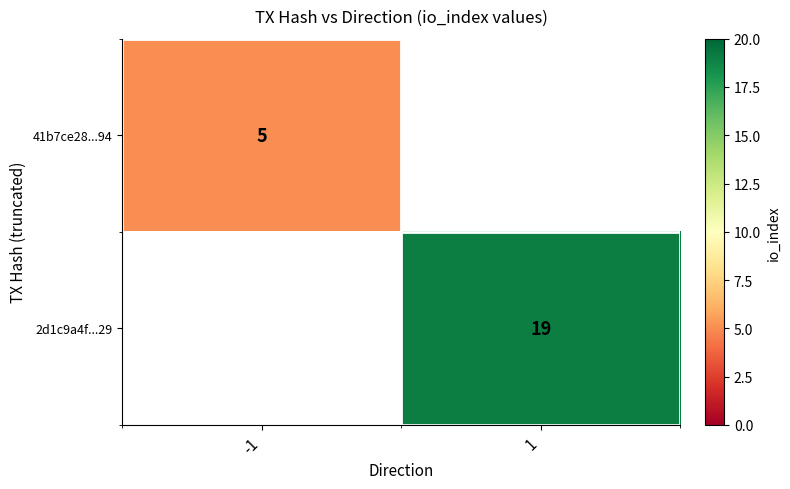

Which category has the lowest value across all series?

-1